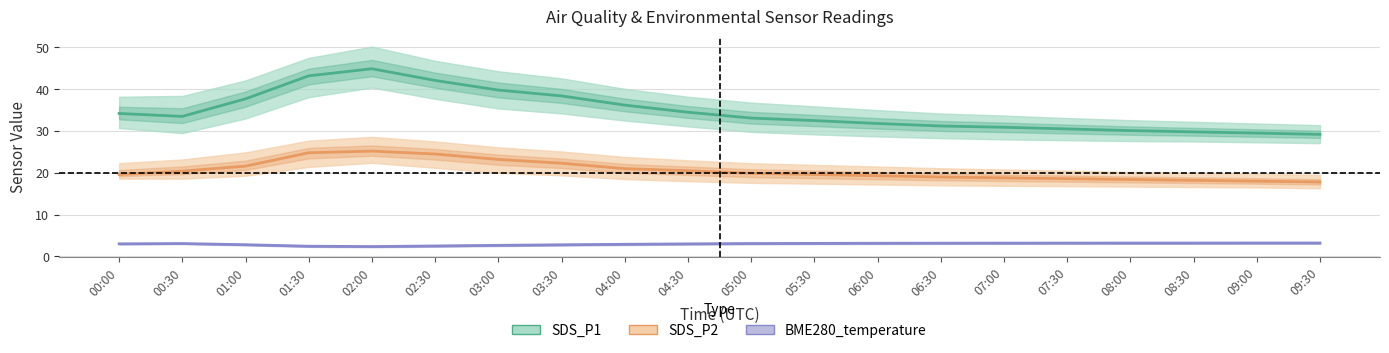

What value does the SDS_P2 series have at 04:00?

21.0